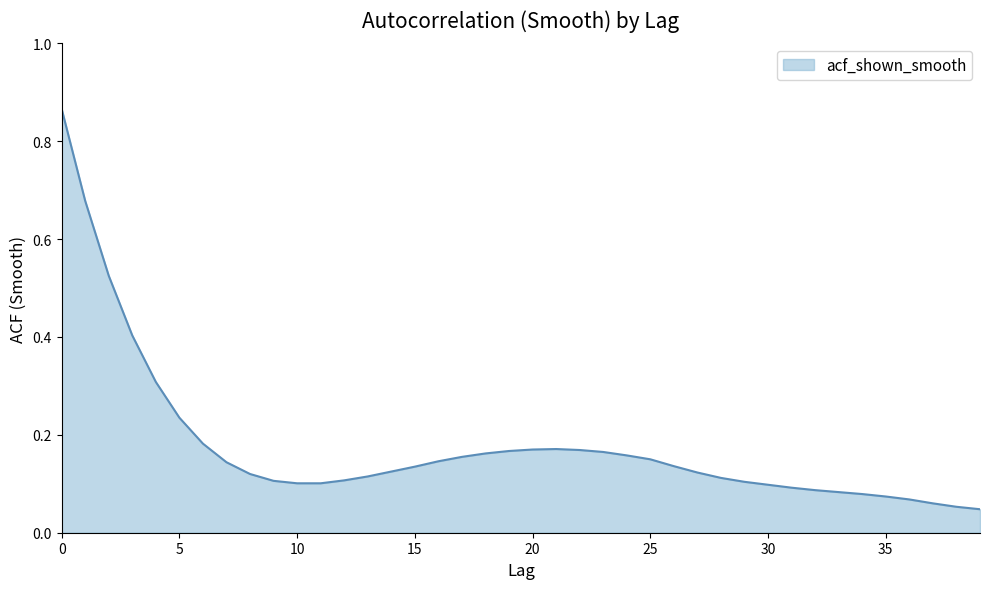

Count the number of data series in this chart.

1